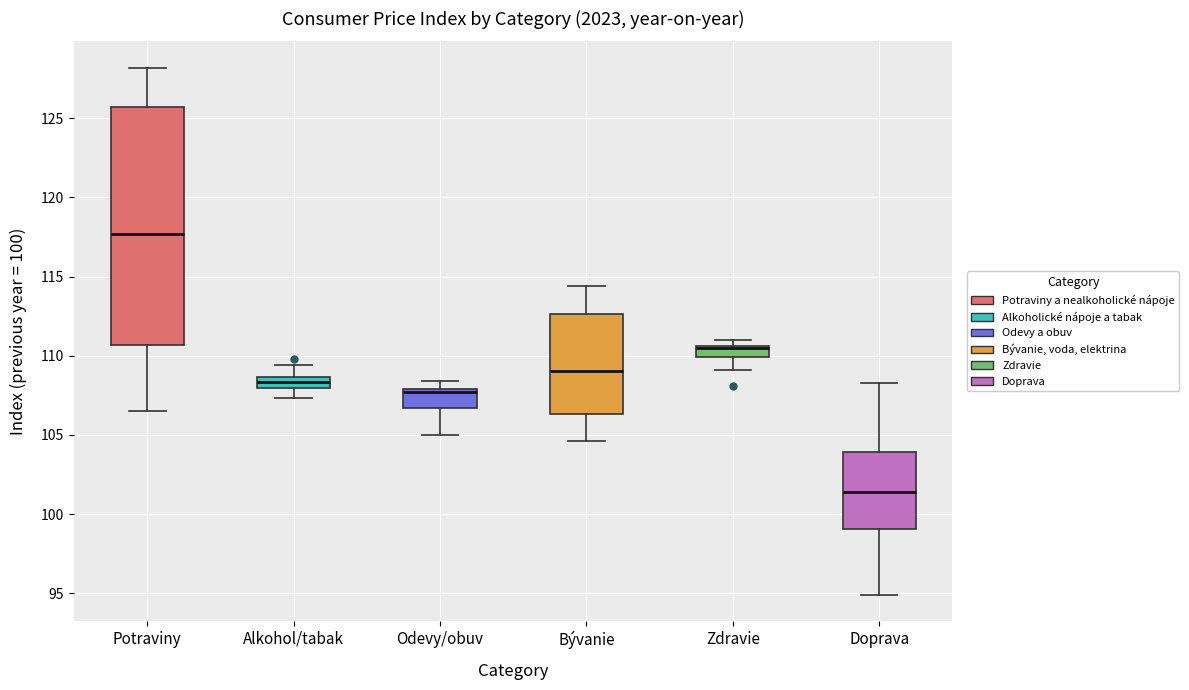

Where does the upper whisker of the box for Alkohol/tabak end on the y-axis? The values are not printed on the chart, so give them approximately, as read against the axis.

109.5